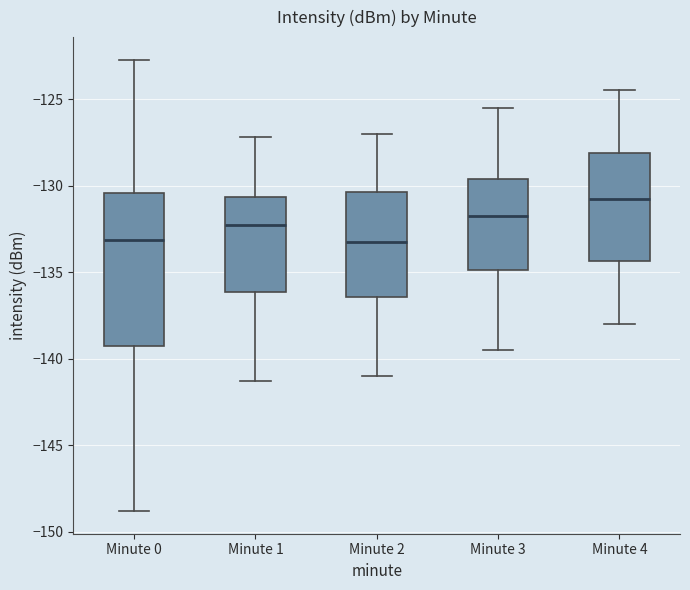

Reading left to right, transcribe this box plot: for each box, give where its median line is, the range the box spans, and where its two whiskers end, as read against the y-axis. The values are not printed on the chart, so give them approximately, as read against the axis.

Minute 0: median -133.0, box -139.5 to -130.5, whiskers -149.0 to -122.5
Minute 1: median -132.0, box -136.0 to -130.5, whiskers -141.5 to -127.0
Minute 2: median -133.0, box -136.5 to -130.5, whiskers -141.0 to -127.0
Minute 3: median -131.5, box -135.0 to -129.5, whiskers -139.5 to -125.5
Minute 4: median -130.5, box -134.5 to -128.0, whiskers -138.0 to -124.5